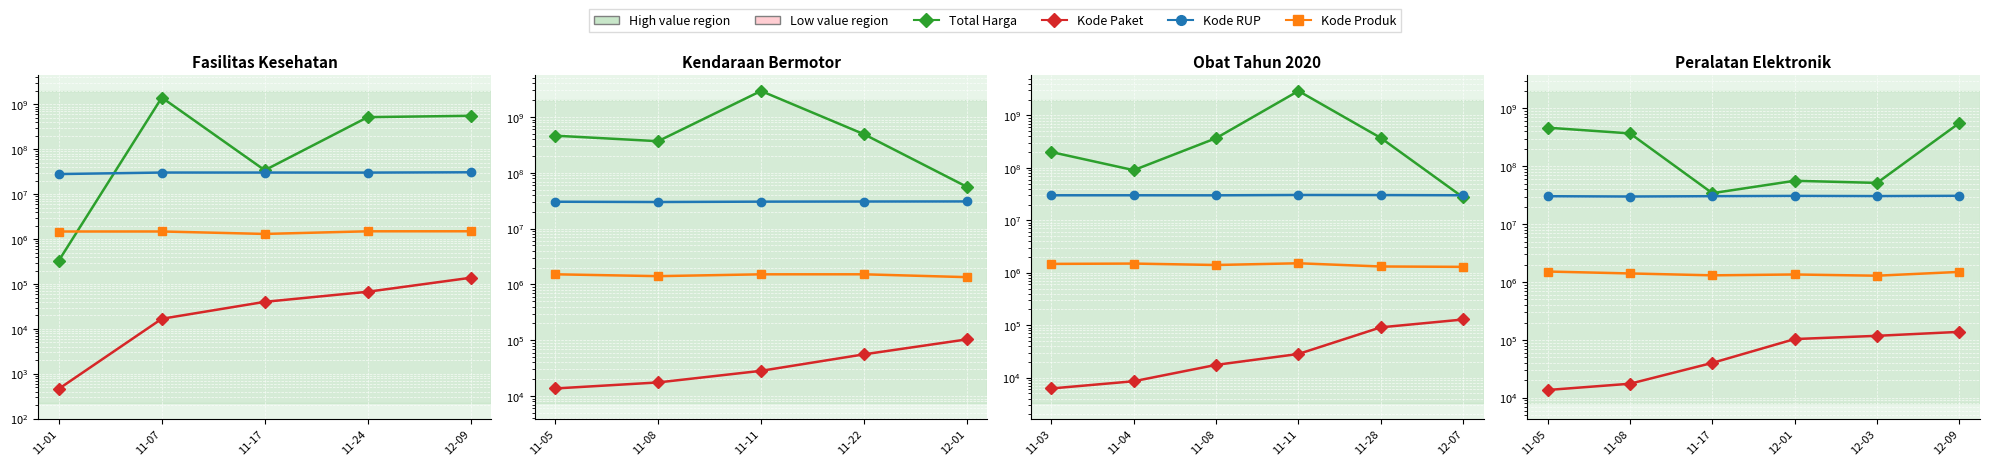

Rank the series by their maximum value, from highest to lowest.

Total Harga, Kode RUP, Kode Produk, Kode Paket